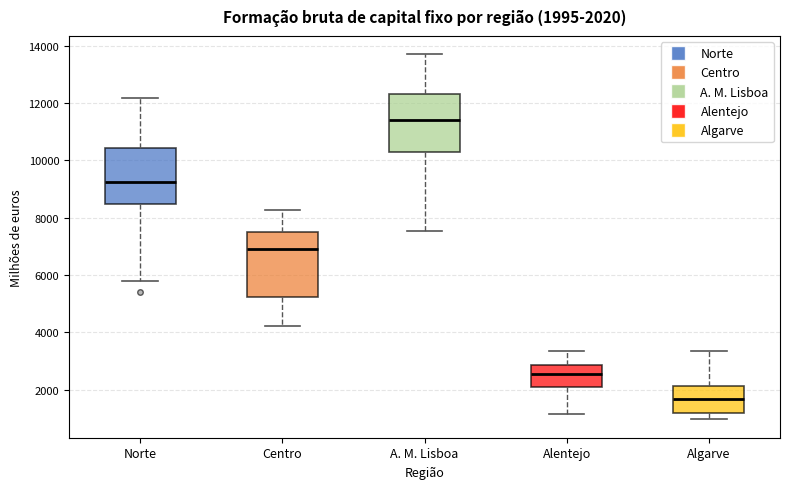

Which box's median line is the lowest?

Algarve